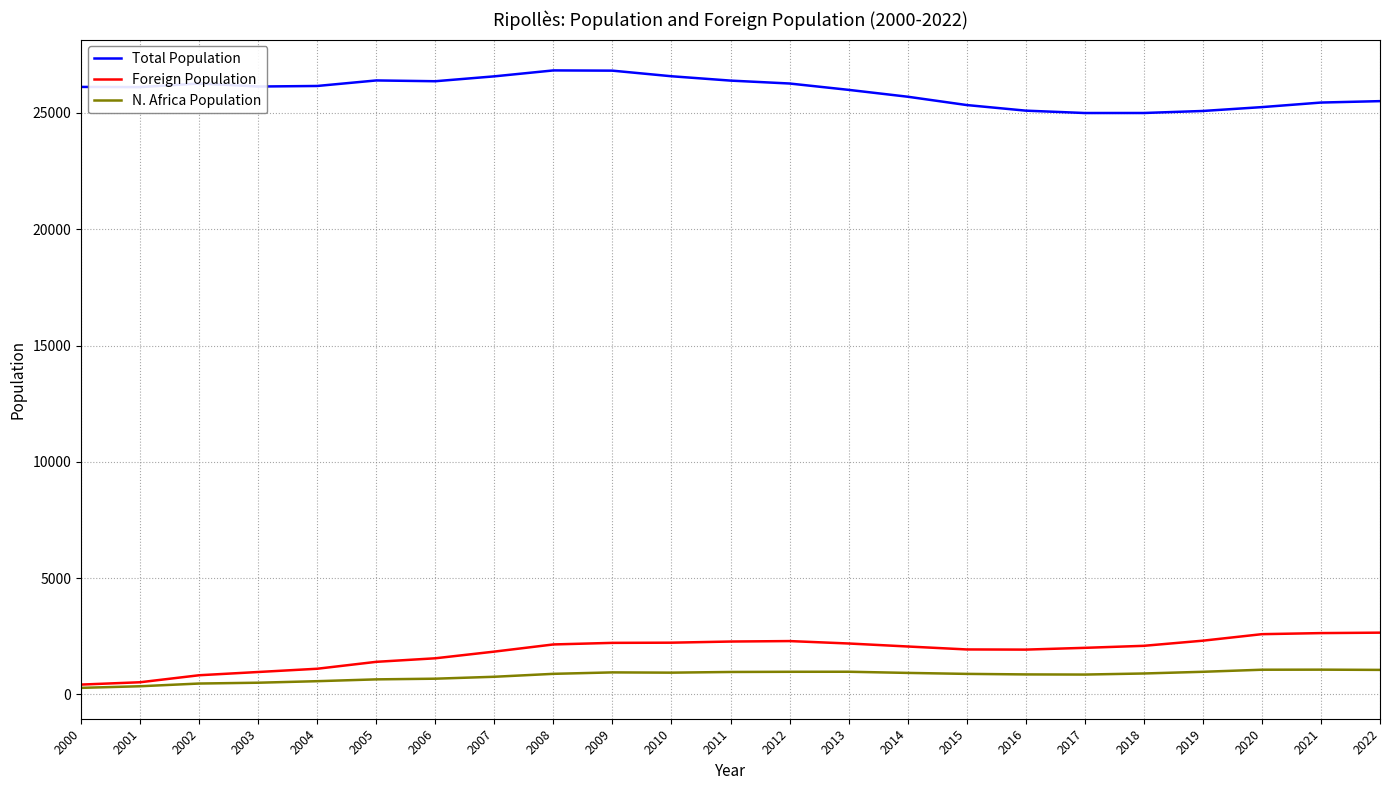

Is the value of Foreign Population at 2017 greater than the value of N. Africa Population at 2013?

Yes